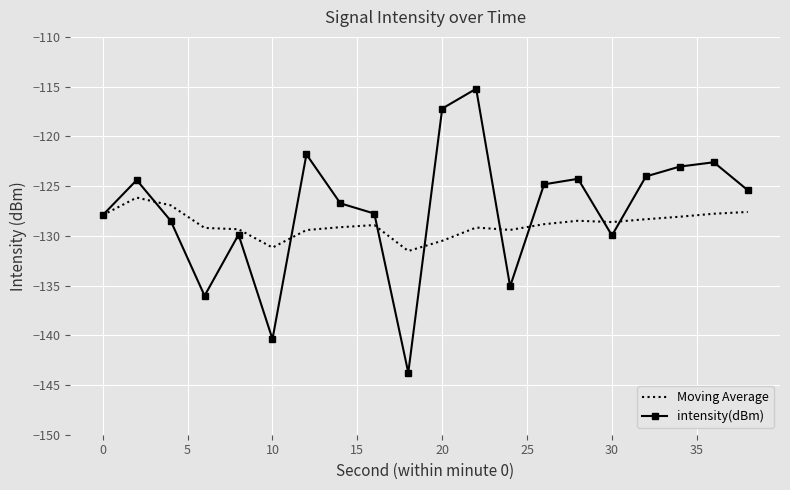

True or false: Moving Average and intensity(dBm) intersect in this chart.

True